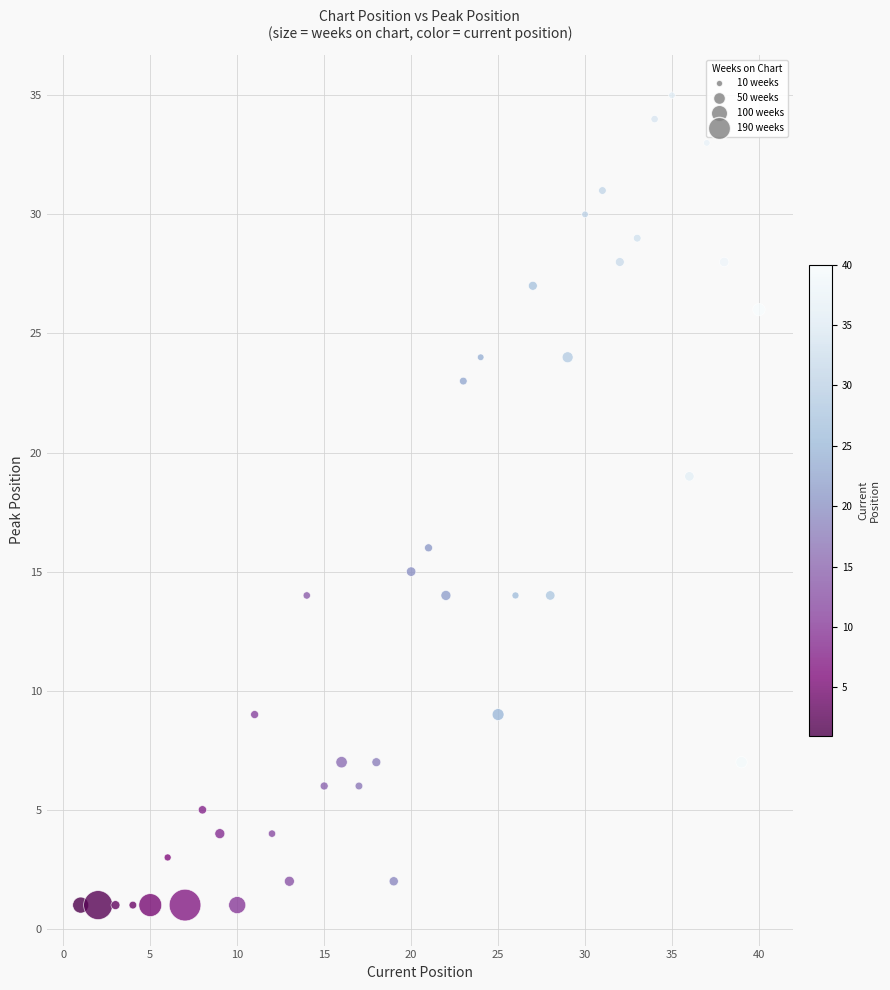

What Y value in the scatter plot is closest to 18?

19